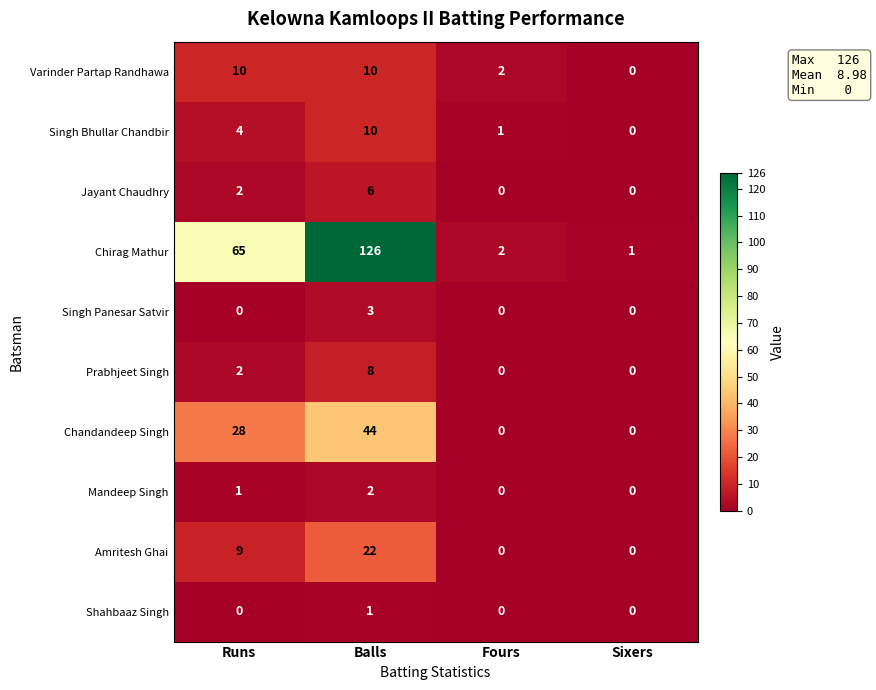

The value of Singh Panesar Satvir at Sixers is 0. True or false?

True